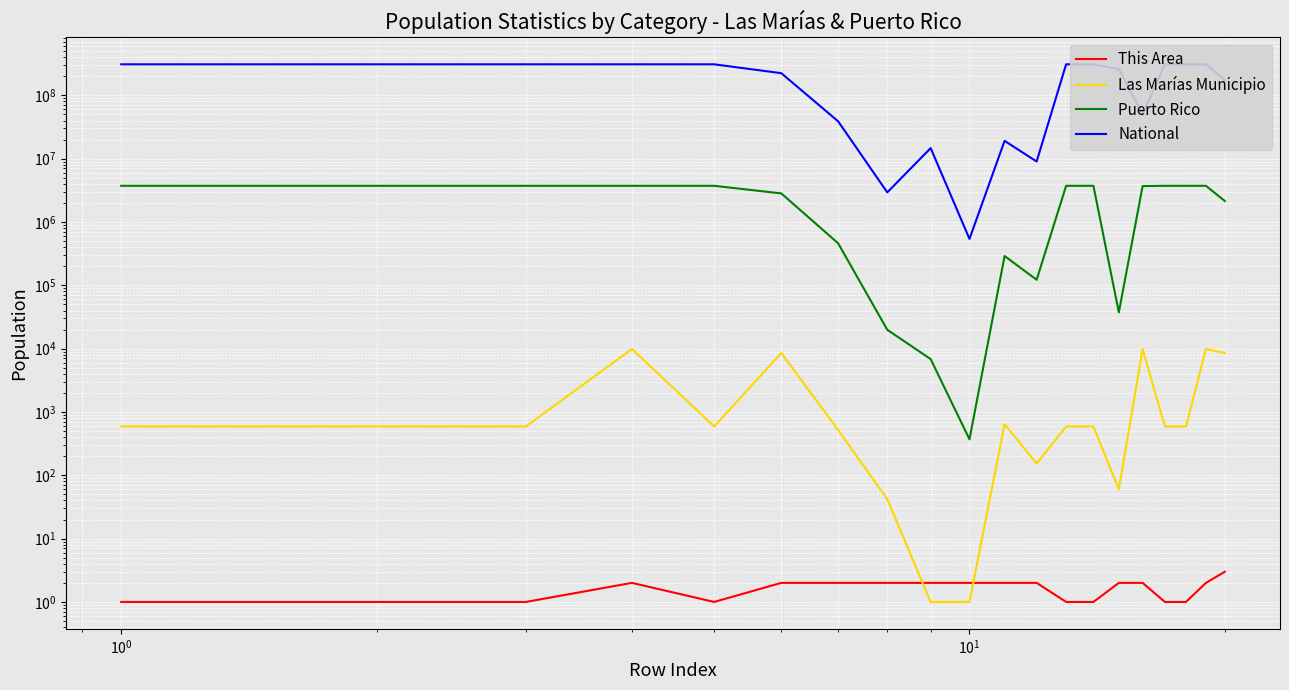

How many interior local valleys does the Las Marías Municipio series have?

3